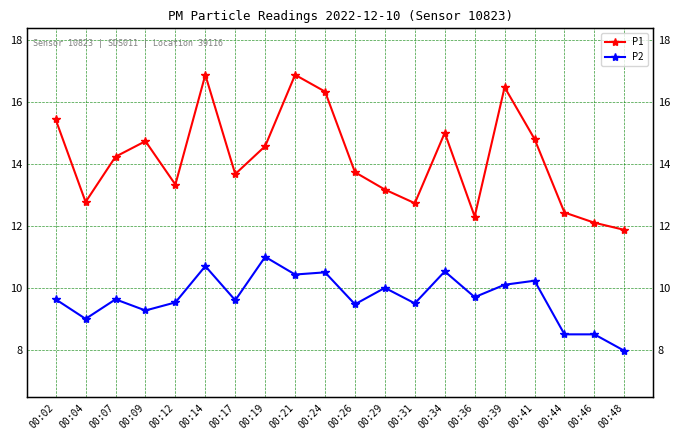

At which label does P1 first exceed 14?

00:02